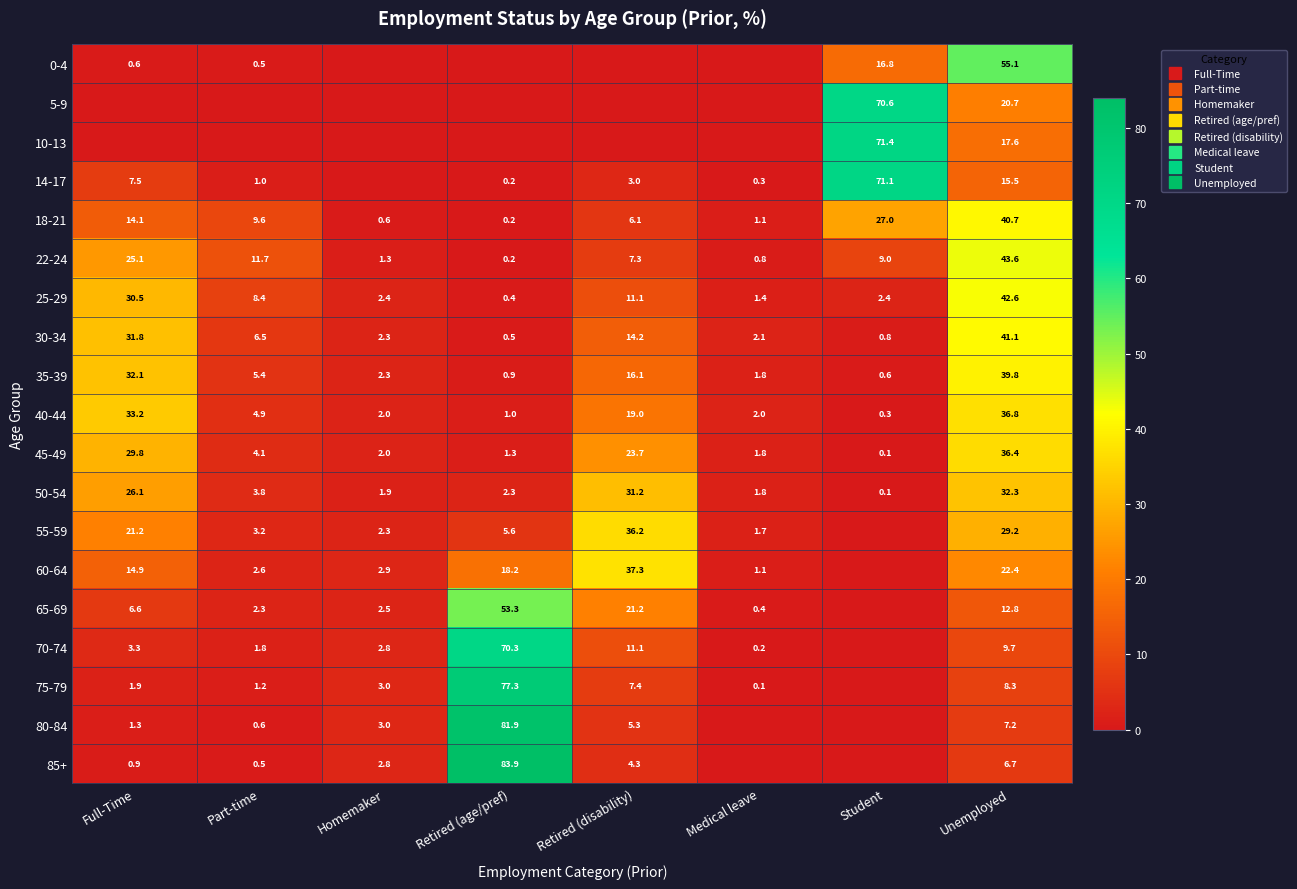

Is it true that 5-9 equals -49.4 at Full-Time?

False